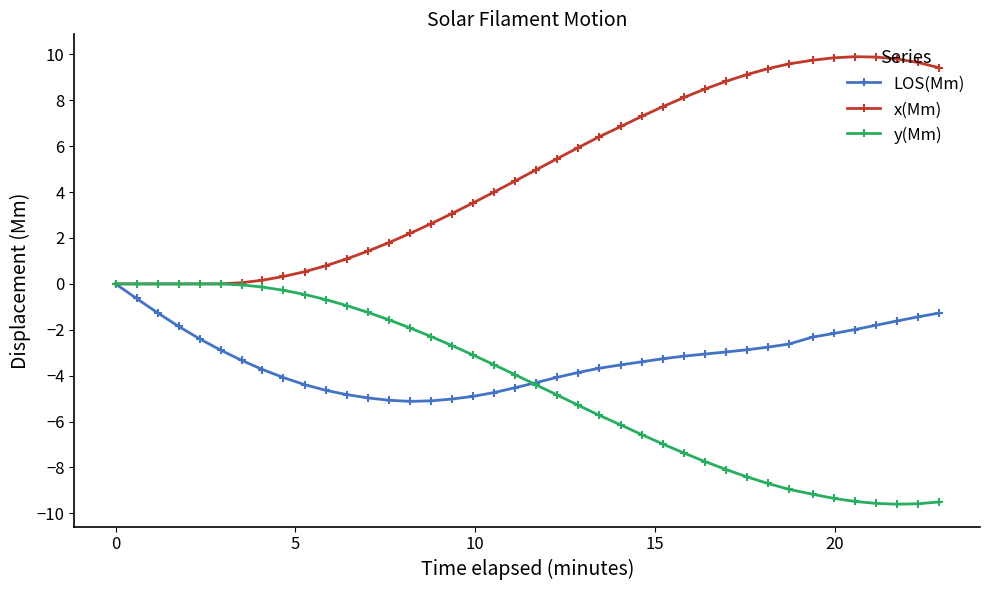

What are all the series names shown in the legend?

LOS(Mm), x(Mm), y(Mm)